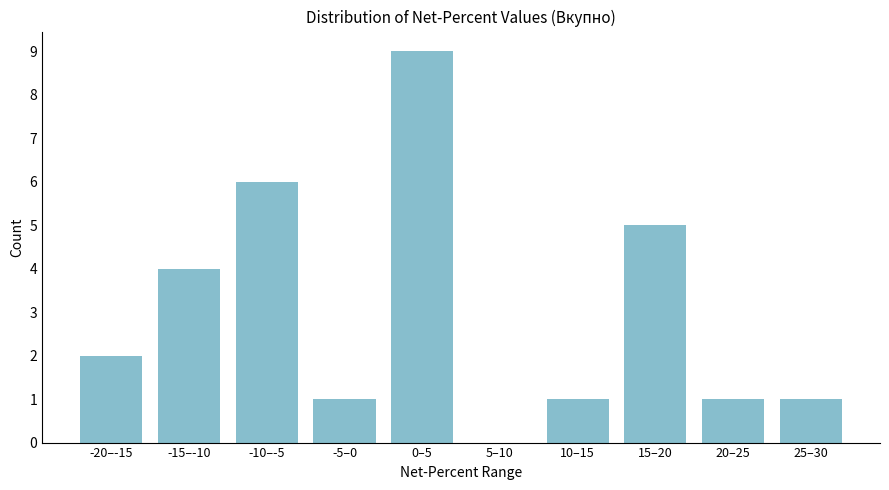

Reading right to left, extract all data points from this chart.

25–30=1	20–25=1	15–20=5	10–15=1	5–10=0	0–5=9	-5–0=1	-10–-5=6	-15–-10=4	-20–-15=2